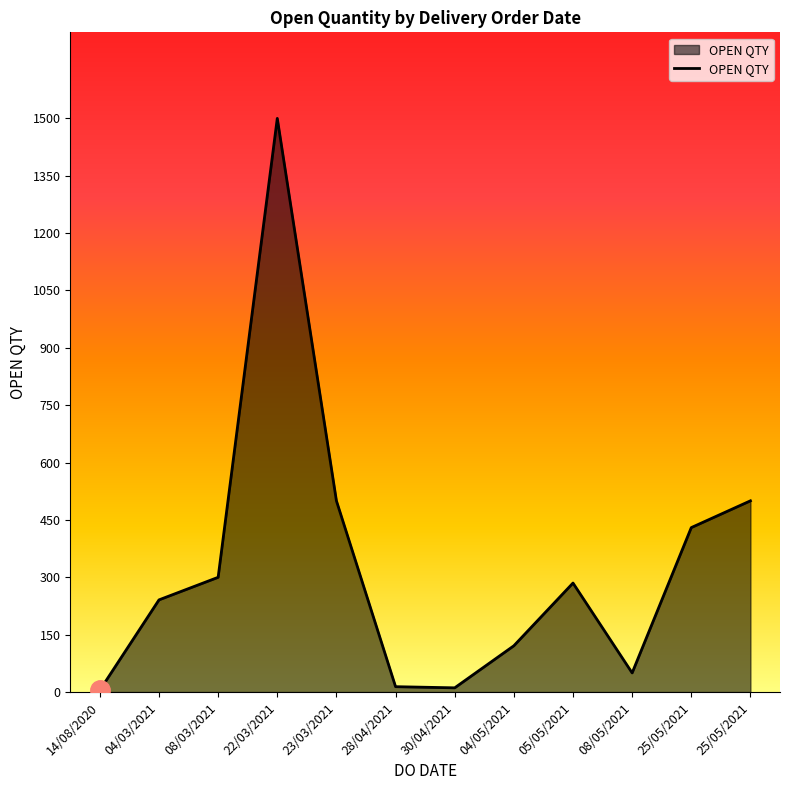

True or false: the data has more than 2 interior local peaks.

False